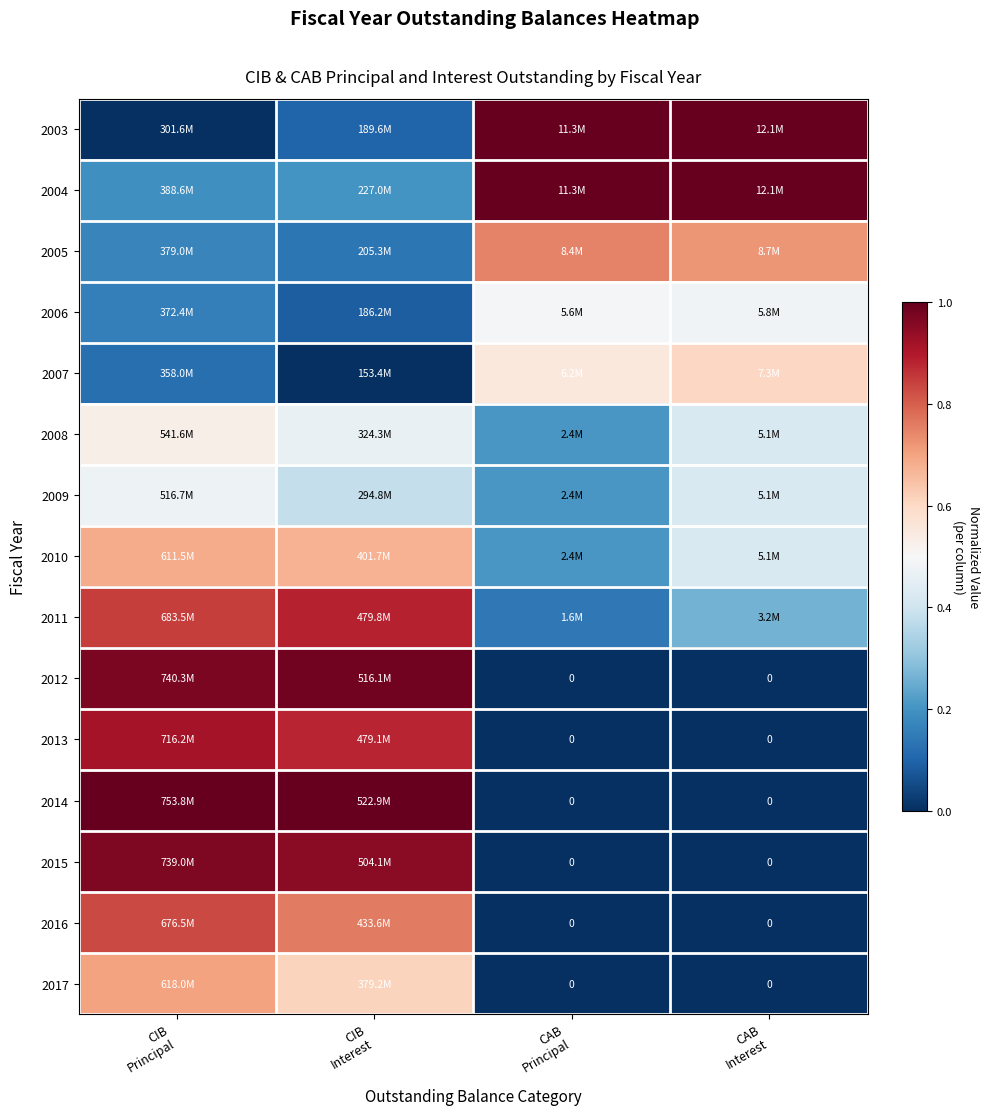

At CAB Interest, list the series in order from largest to smallest.

2003, 2004, 2005, 2007, 2006, 2008, 2009, 2010, 2011, 2012, 2013, 2014, 2015, 2016, 2017